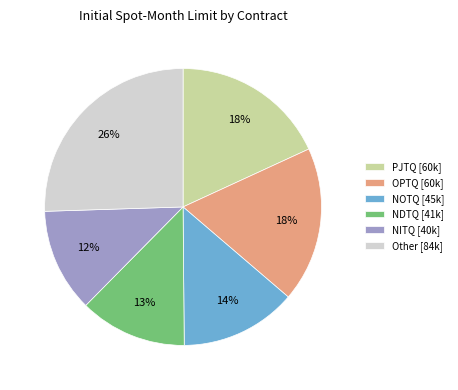

The Other [84k] slice represents 40% of the pie. True or false?

False